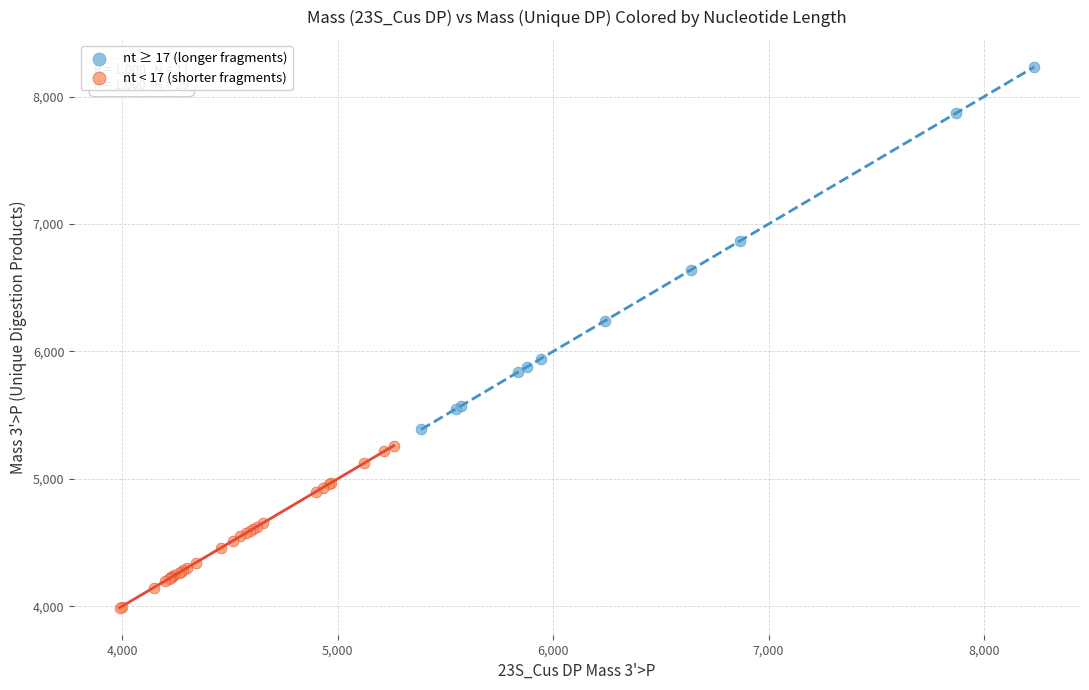

Which series reaches the minimum Y coordinate?

nt < 17 (shorter fragments)